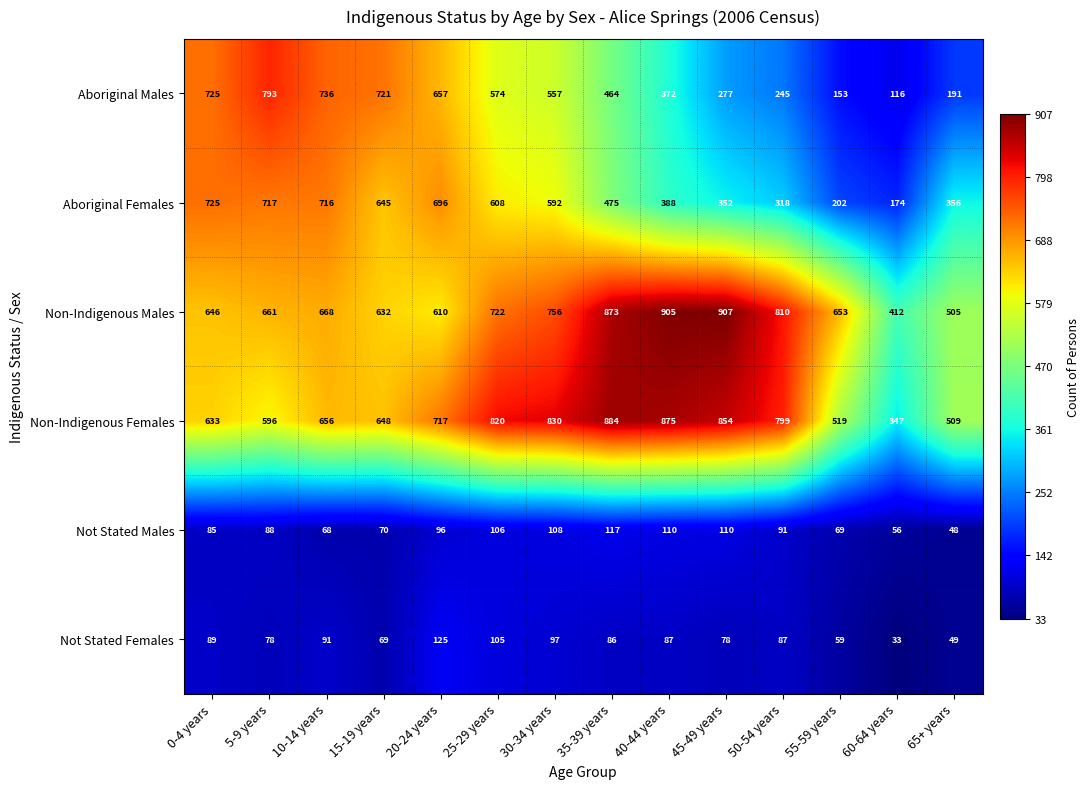

Where is Not Stated Males nearest to the value 82?

0-4 years